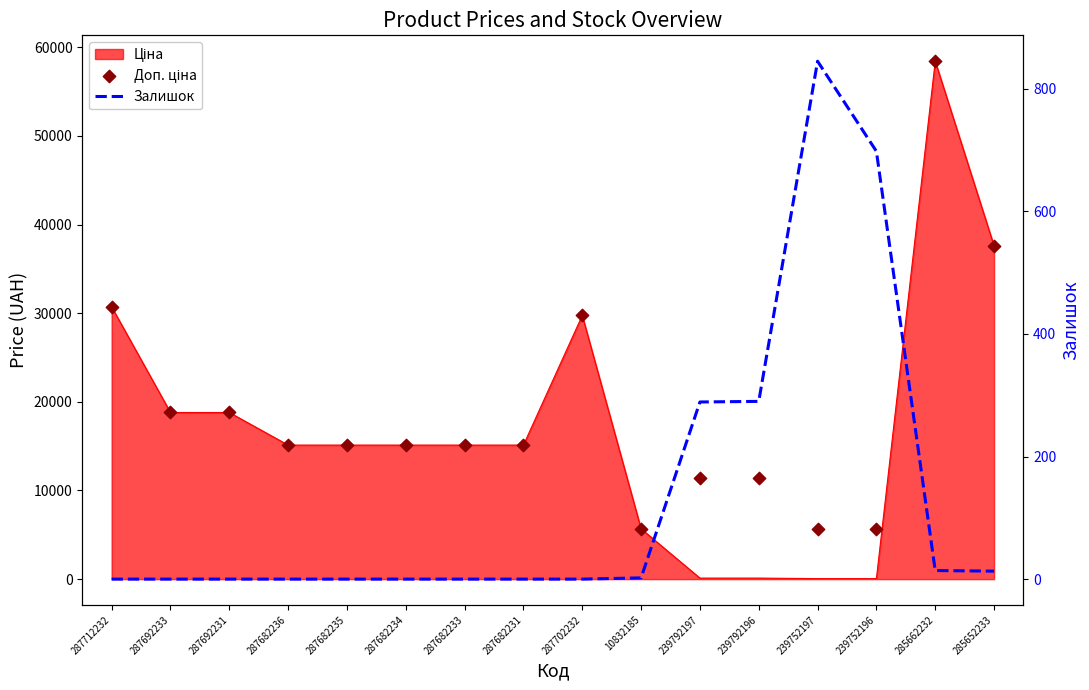

Which series contains the lowest Y value?

Залишок